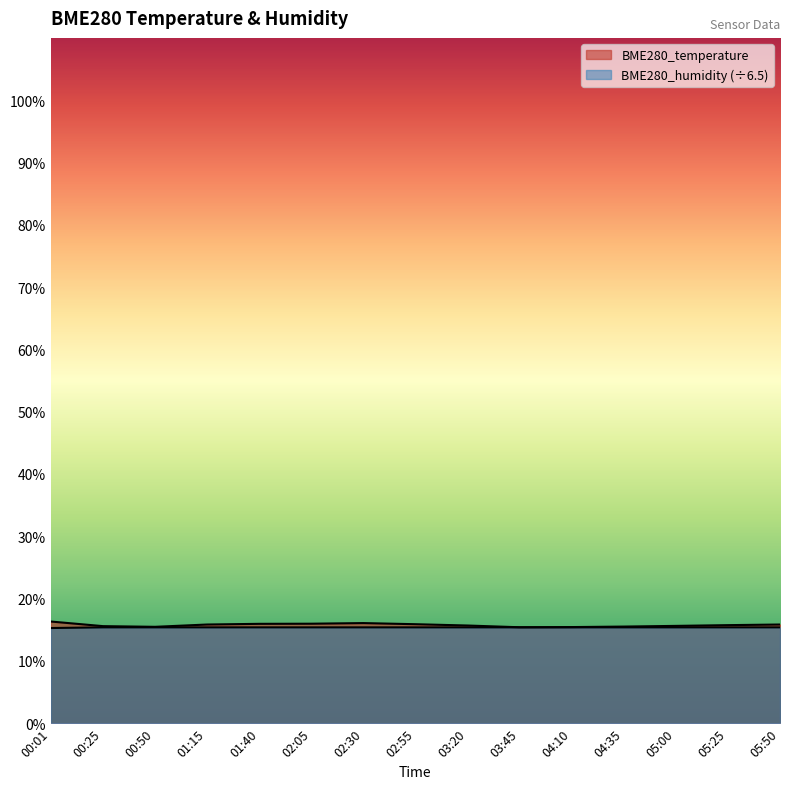

What is the difference between the highest and lowest values at 01:40?

0.6